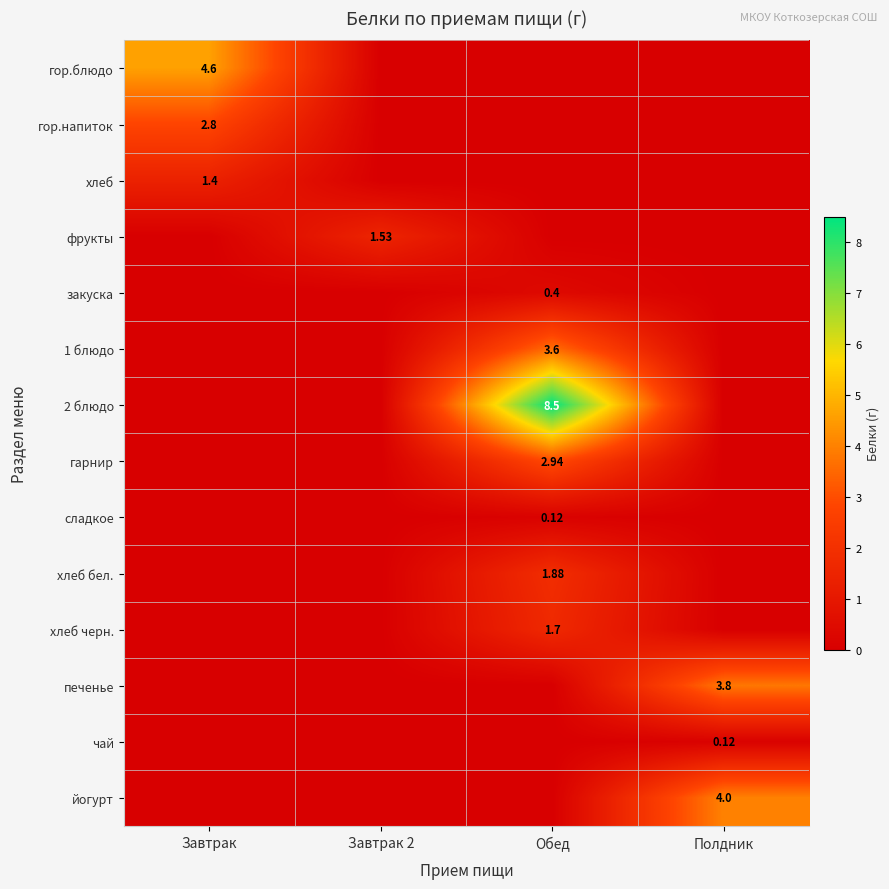

Is the value of гор.блюдо at Завтрак greater than the value of сладкое at Обед?

Yes